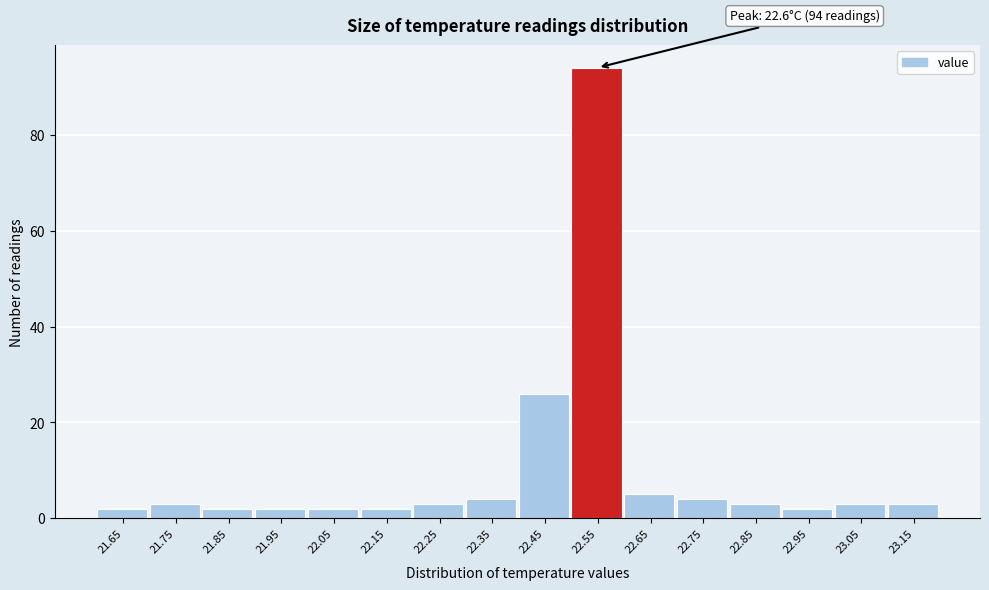

Reading left to right, extract all data points from this chart.

21.65=2	21.75=3	21.85=2	21.95=2	22.05=2	22.15=2	22.25=3	22.35=4	22.45=26	22.55=94	22.65=5	22.75=4	22.85=3	22.95=2	23.05=3	23.15=3